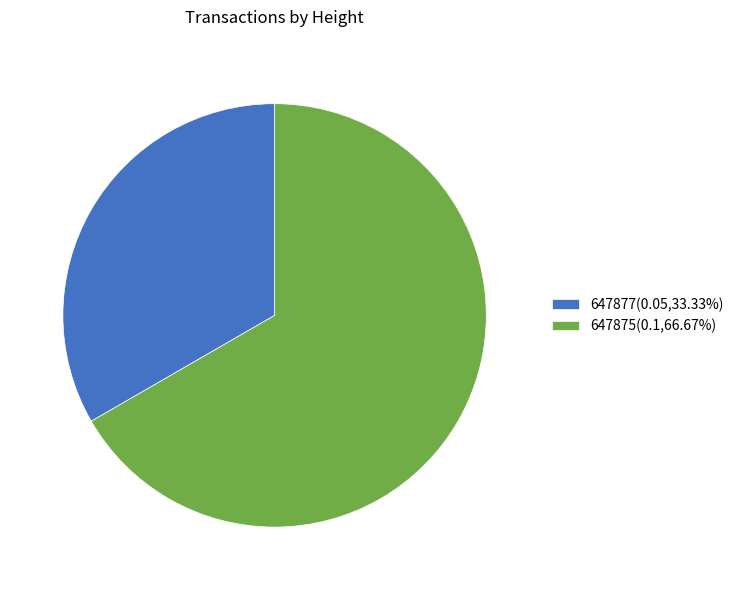

The 647877 slice represents 23% of the pie. True or false?

False